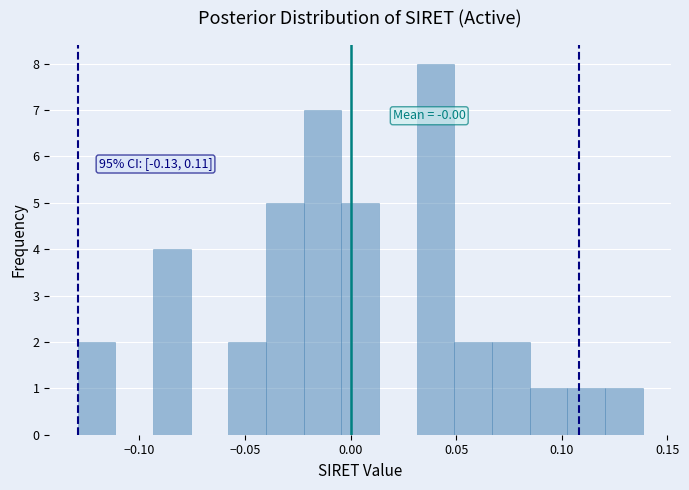

Read against the x-axis, roughly where is the centre of the tallest bar?

0.040